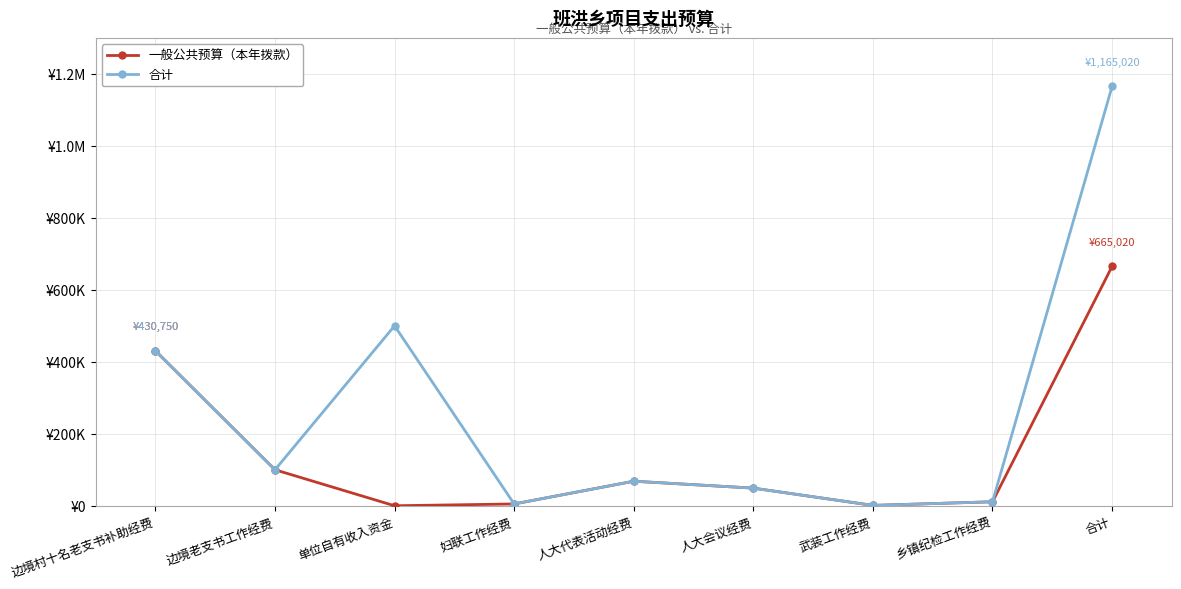

Is it true that 一般公共预算（本年拨款） equals 1000 at 武装工作经费?

True